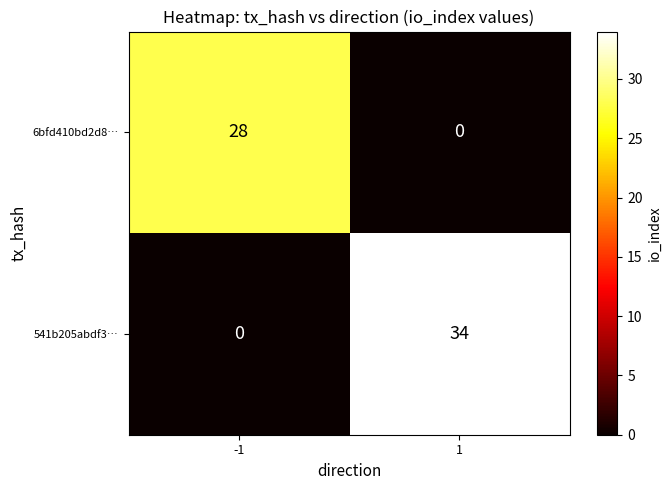

What is the approximate value of 541b205abdf3… at 1, to the nearest 5?

35